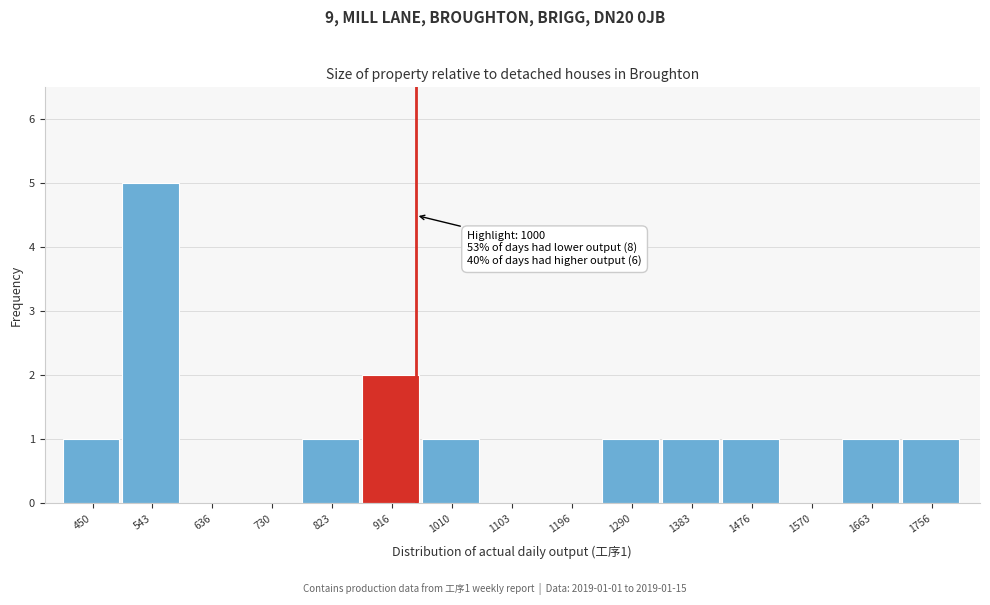

Reading left to right, transcribe all the data shown in this chart.

450=1	543=5	636=0	730=0	823=1	916=2	1010=1	1103=0	1196=0	1290=1	1383=1	1476=1	1570=0	1663=1	1756=1